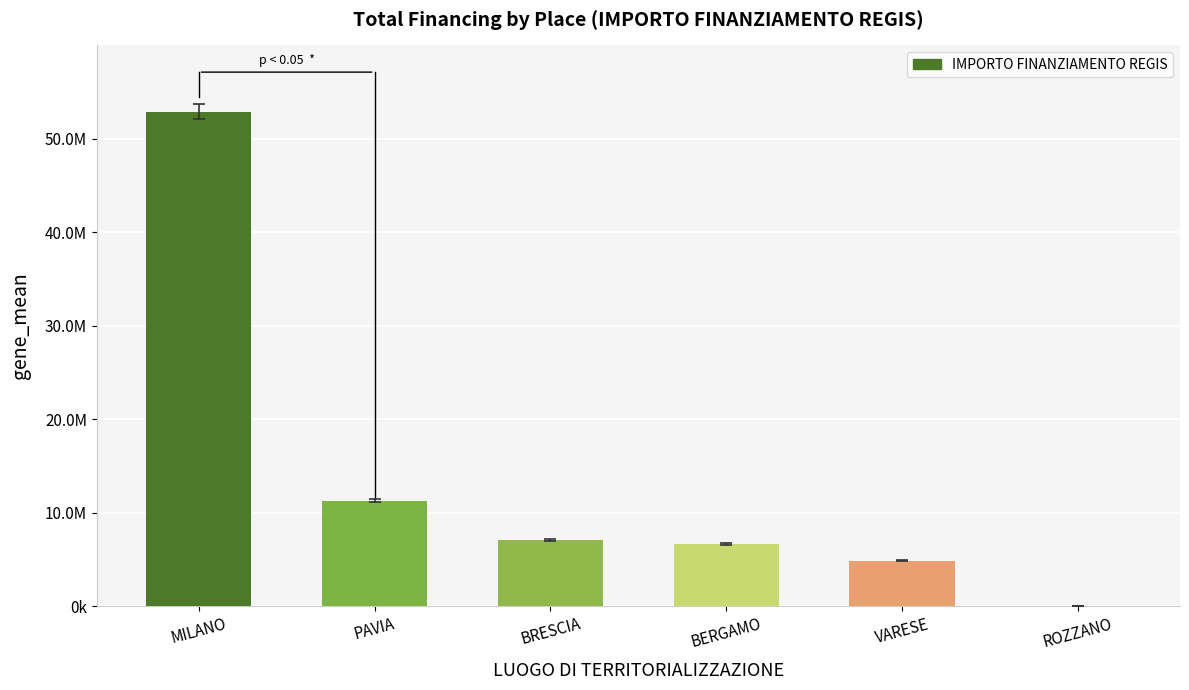

Are the bars horizontal?

No